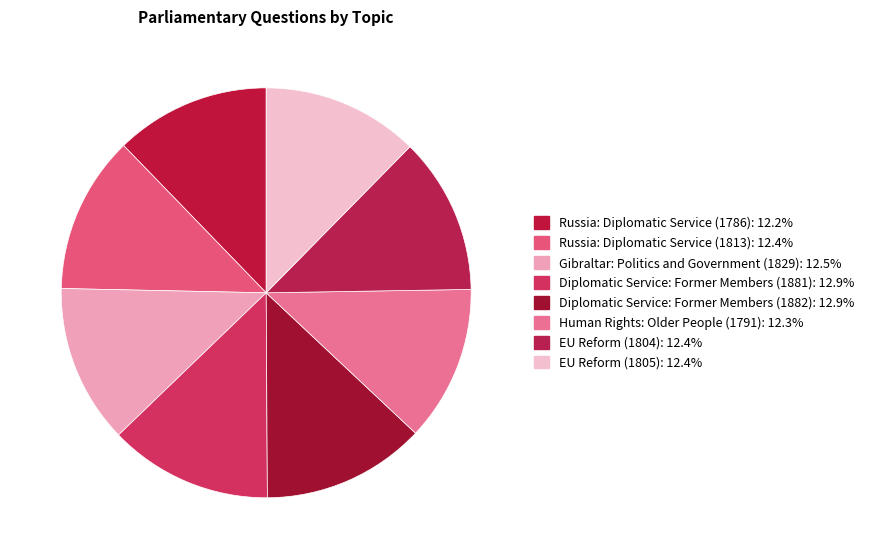

Does any single category account for the majority?

No